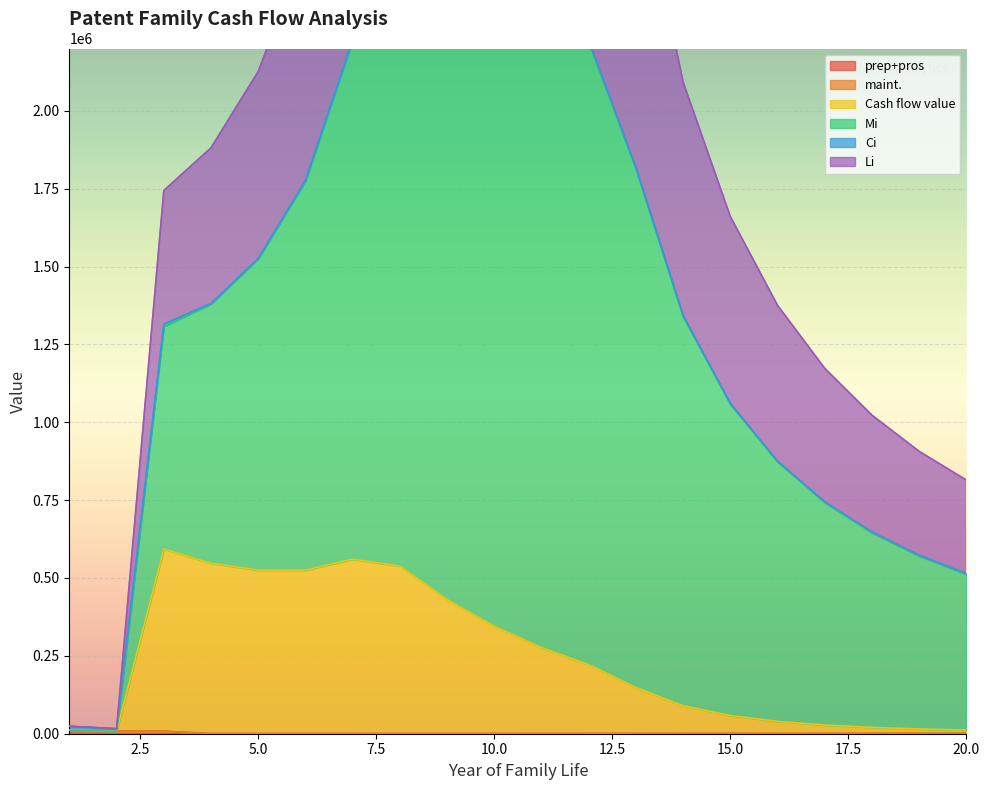

What is the value of the Ci point at the 3rd from the left?

8000.0